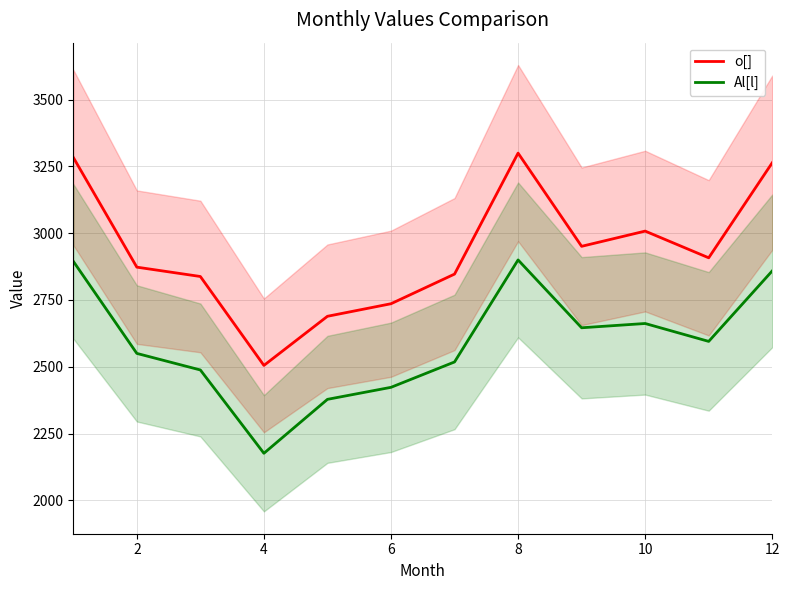

List the series in order of their overall mean, lowest first.

Al[l], o[]